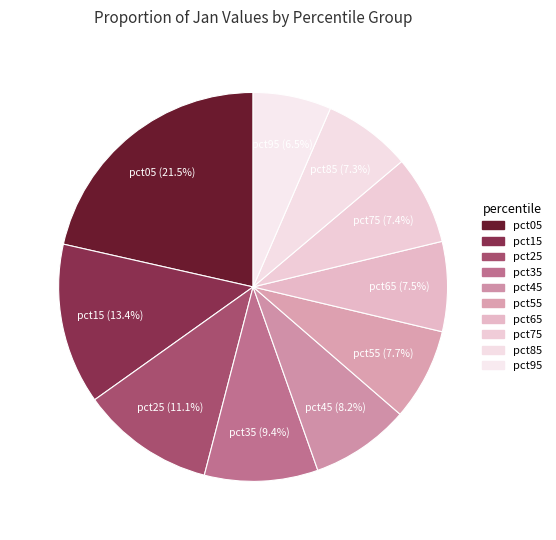

Which slice is the smallest?

pct95